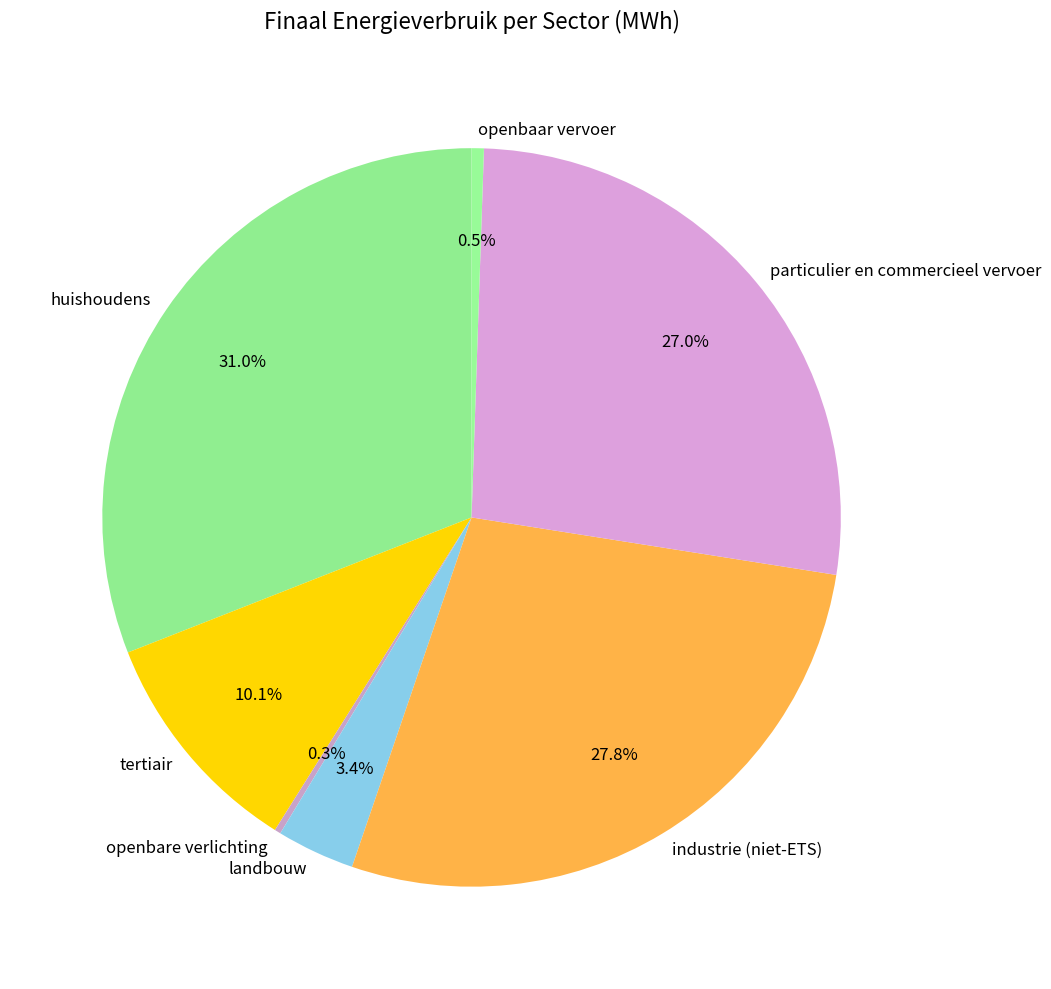

To the nearest percent, what is the difference between the largest and smallest slice percentages?

31%